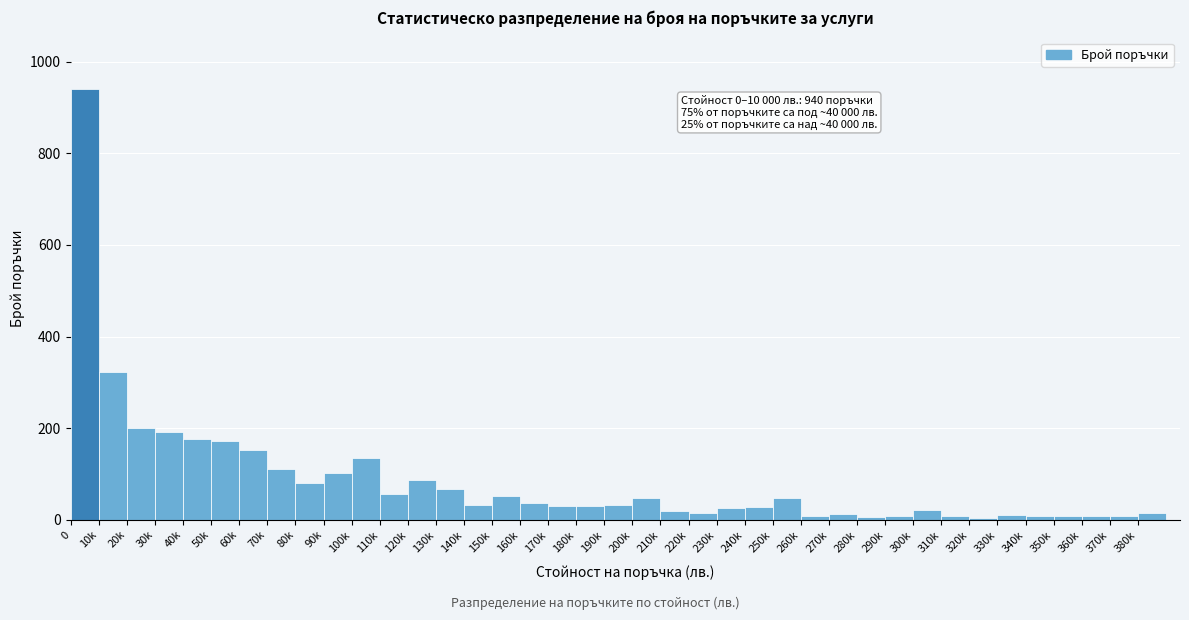

Approximately how many times larger is the value at 150k compared to 70k?

0.5